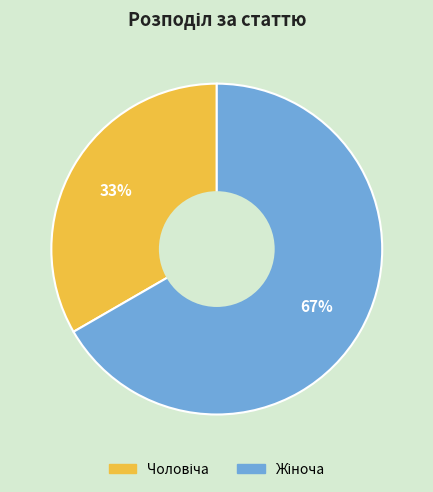

To the nearest percent, what is the average slice percentage?

50%